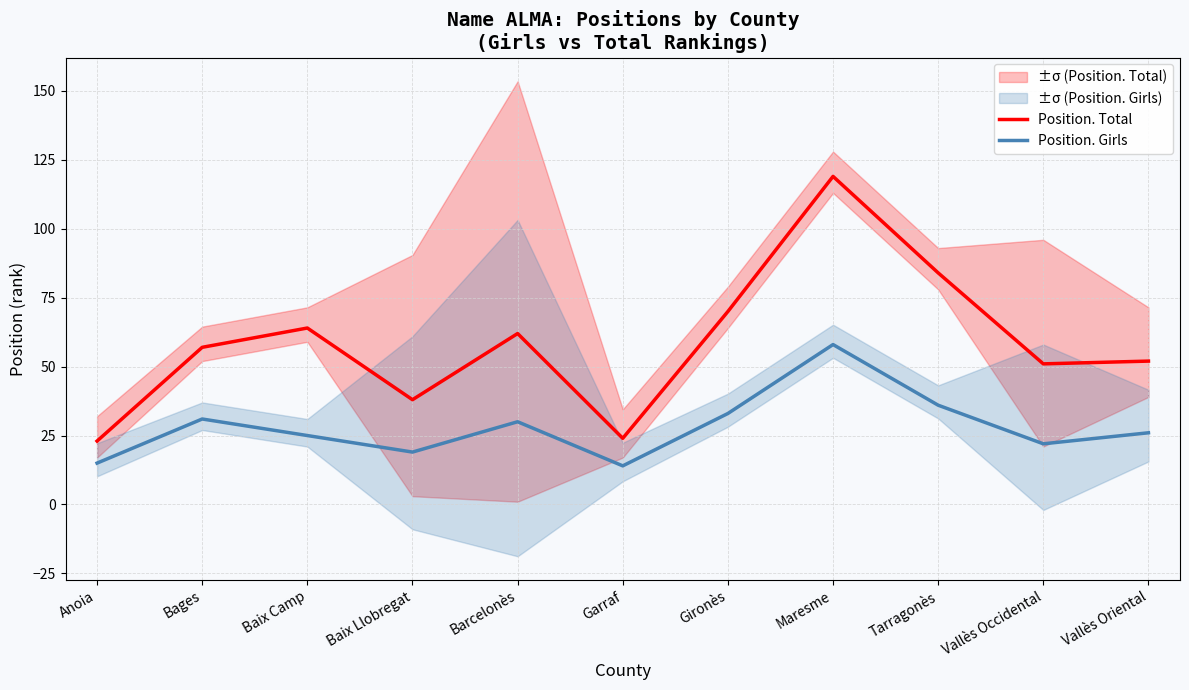

What is the sum of all Position. Total values?

644